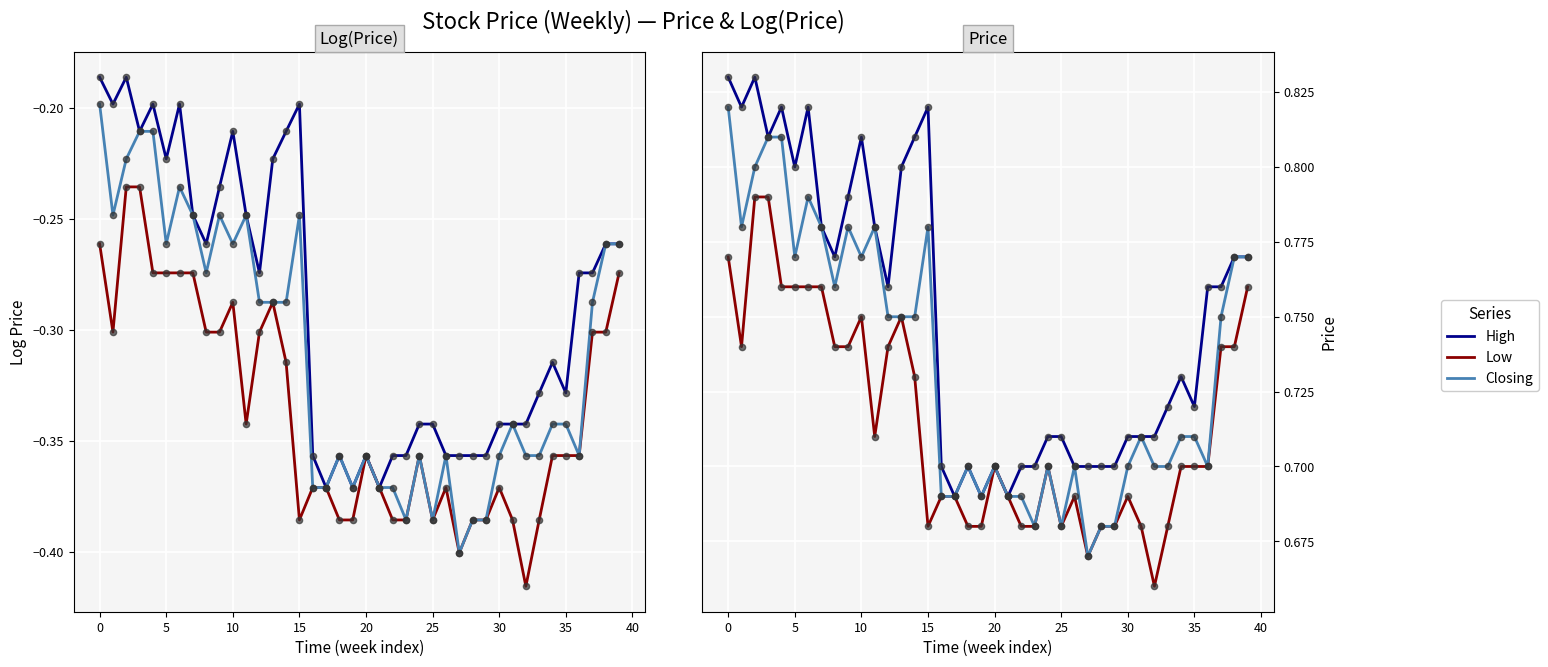

What are all the series names shown in the legend?

High, Low, Closing